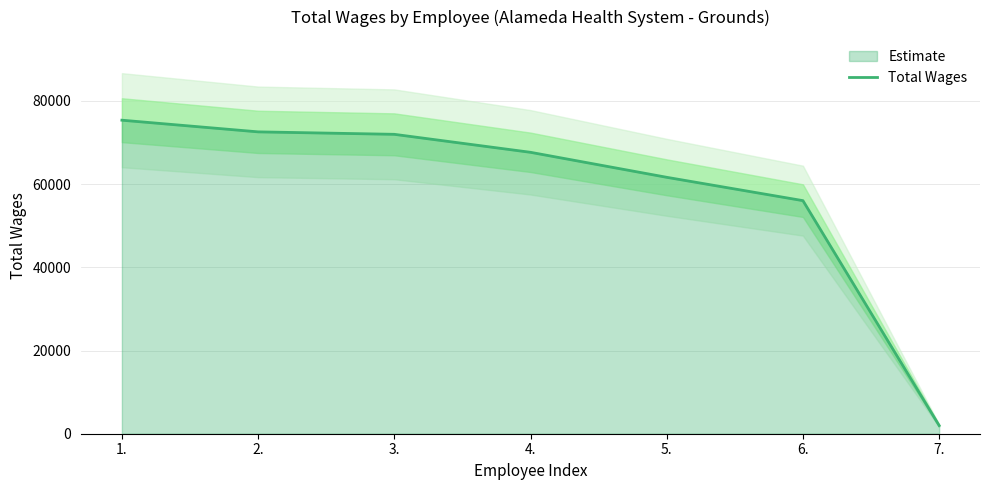

Reading left to right, what are all the values shown in this chart?

1.=75364	2.=72559	3.=71968	4.=67644	5.=61636	6.=56026	7.=1970